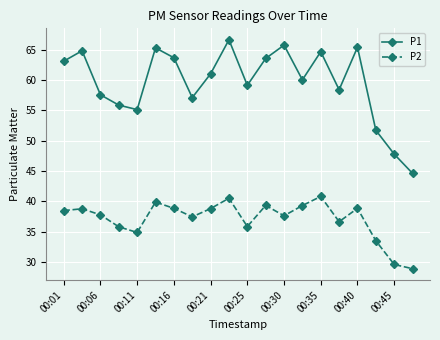

True or false: P2 has more than 2 interior local peaks.

True